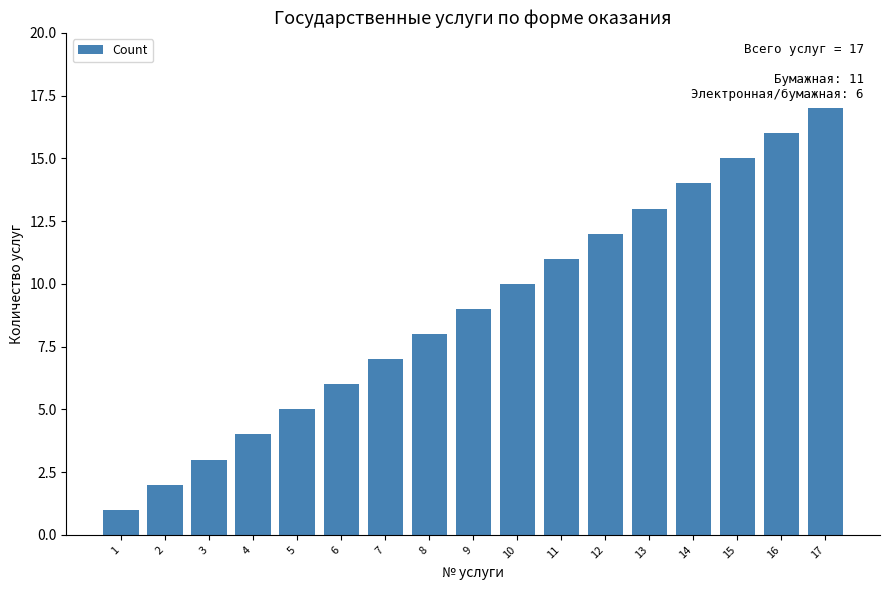

True or false: the data shows 12 at 12.

True